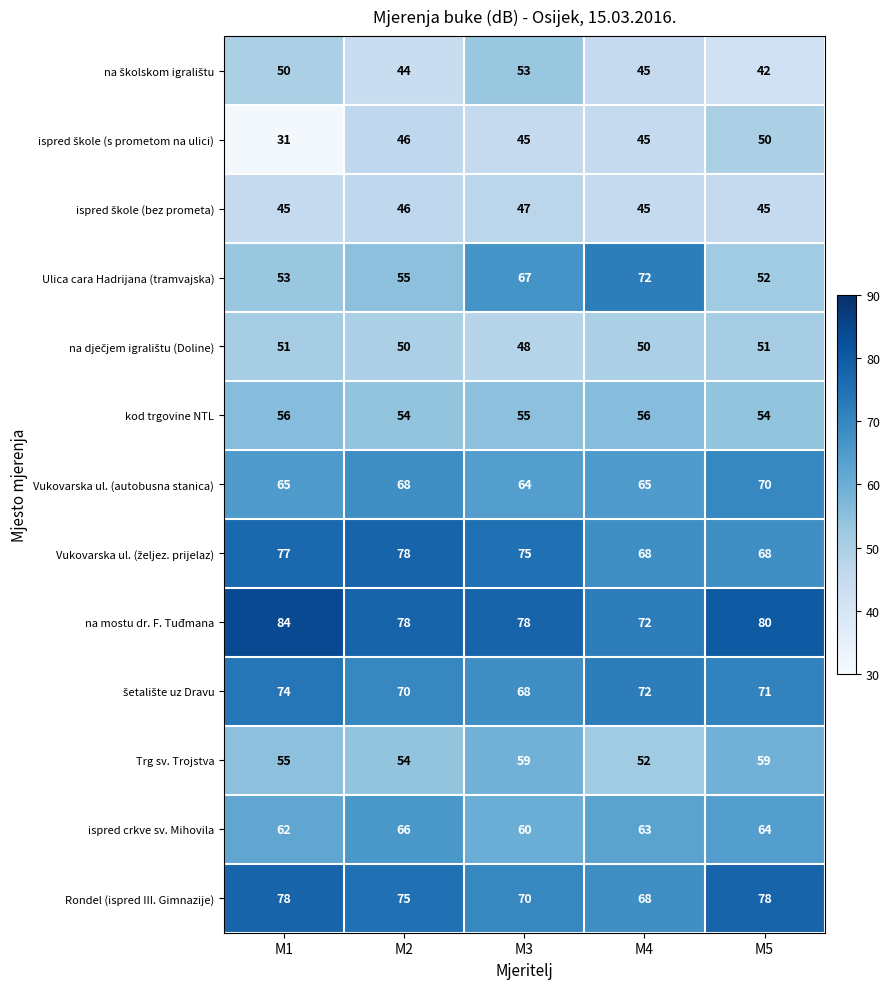

What is the average value of the Vukovarska ul. (autobusna stanica) series?

66